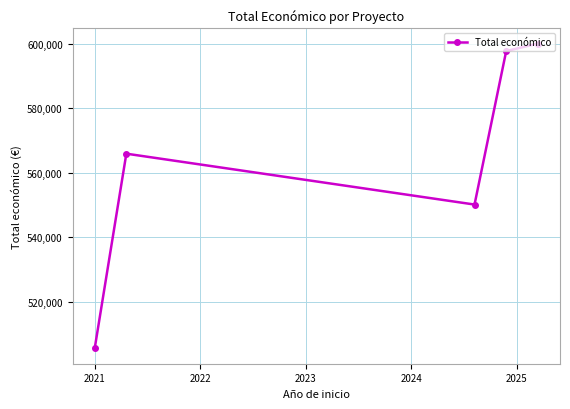

What is the value of the 5th point from the left?

600000